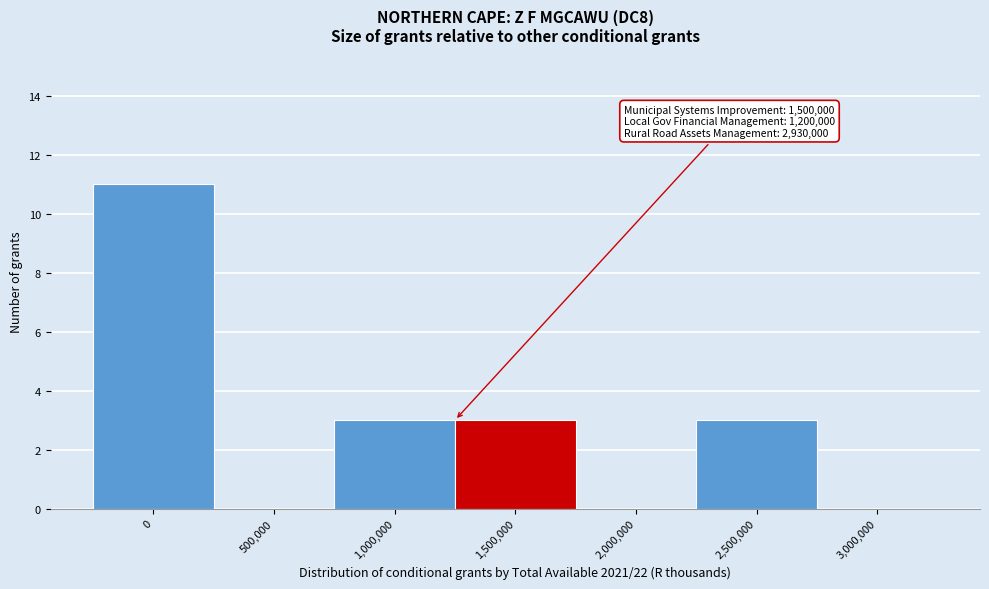

Reading left to right, transcribe all the data shown in this chart.

0=11	500,000=0	1,000,000=3	1,500,000=3	2,000,000=0	2,500,000=3	3,000,000=0